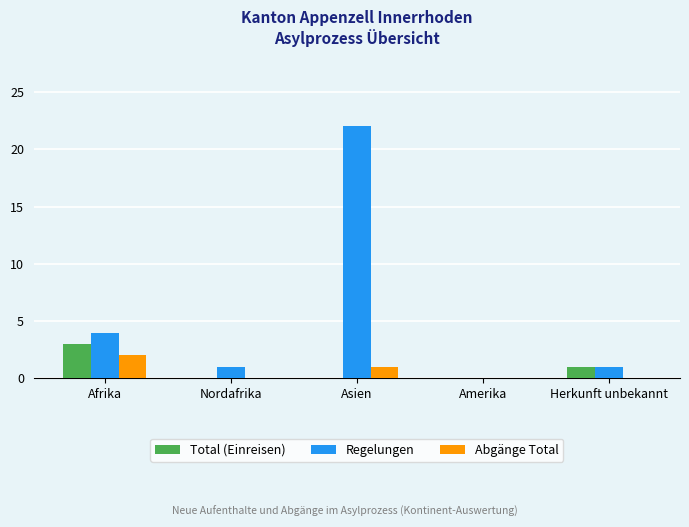

Reading left to right, extract all data points from this chart.

Total (Einreisen): 3	0	0	0	1
Regelungen: 4	1	22	0	1
Abgänge Total: 2	0	1	0	0